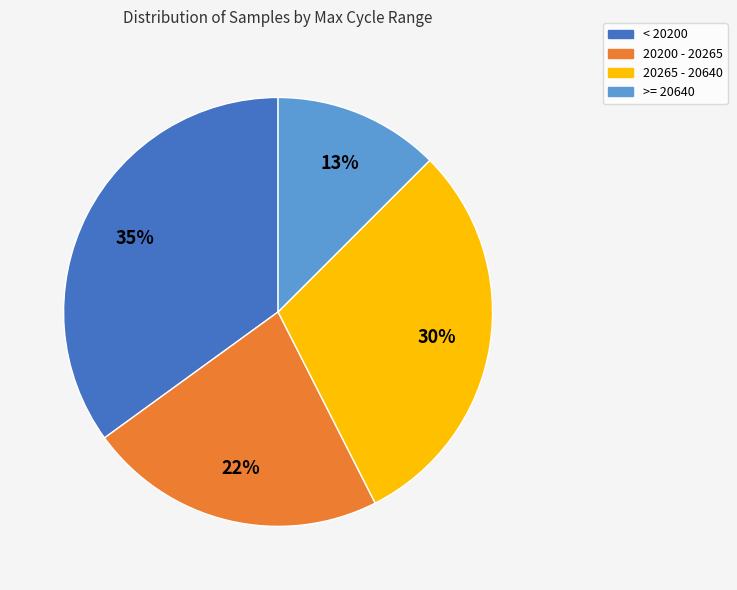

How many slices are in this pie chart?

4